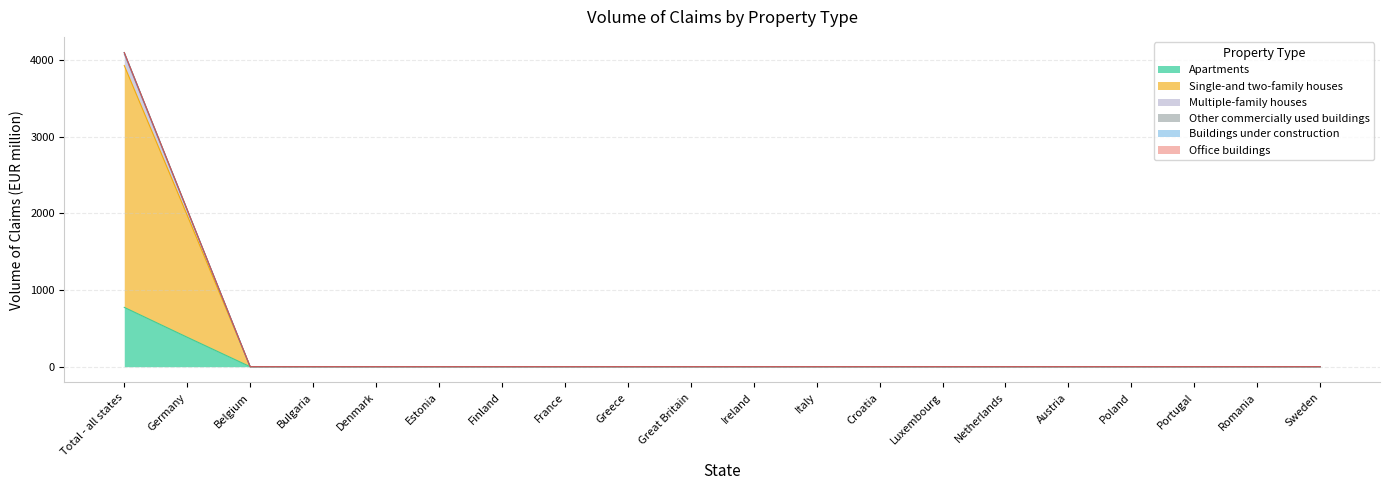

The Single-and two-family houses series shows -1733.5 at Romania. True or false?

False